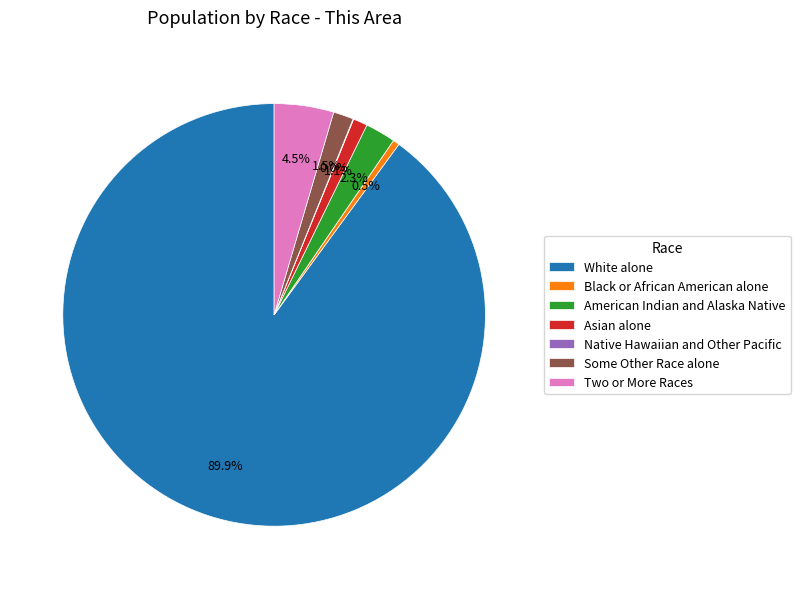

Is there any slice that represents more than half of the pie?

Yes